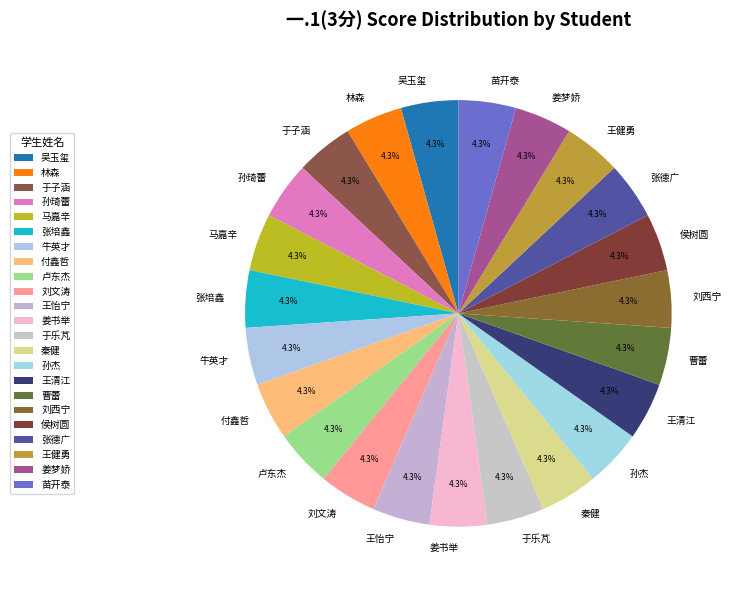

Does any single category account for the majority?

No